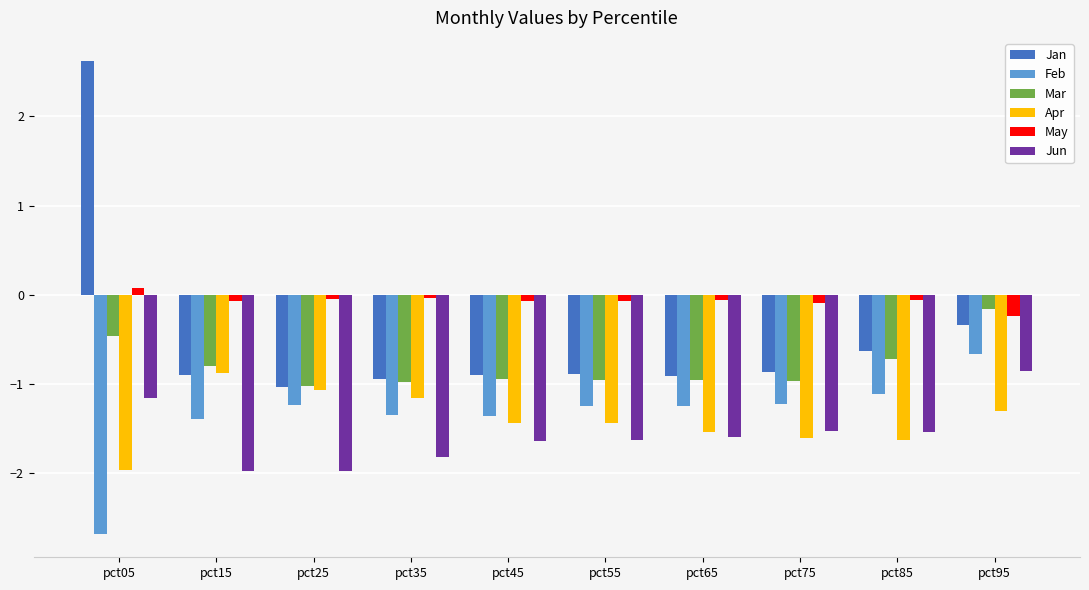

What is the value of the May bar at the 10th from the left?

-0.2